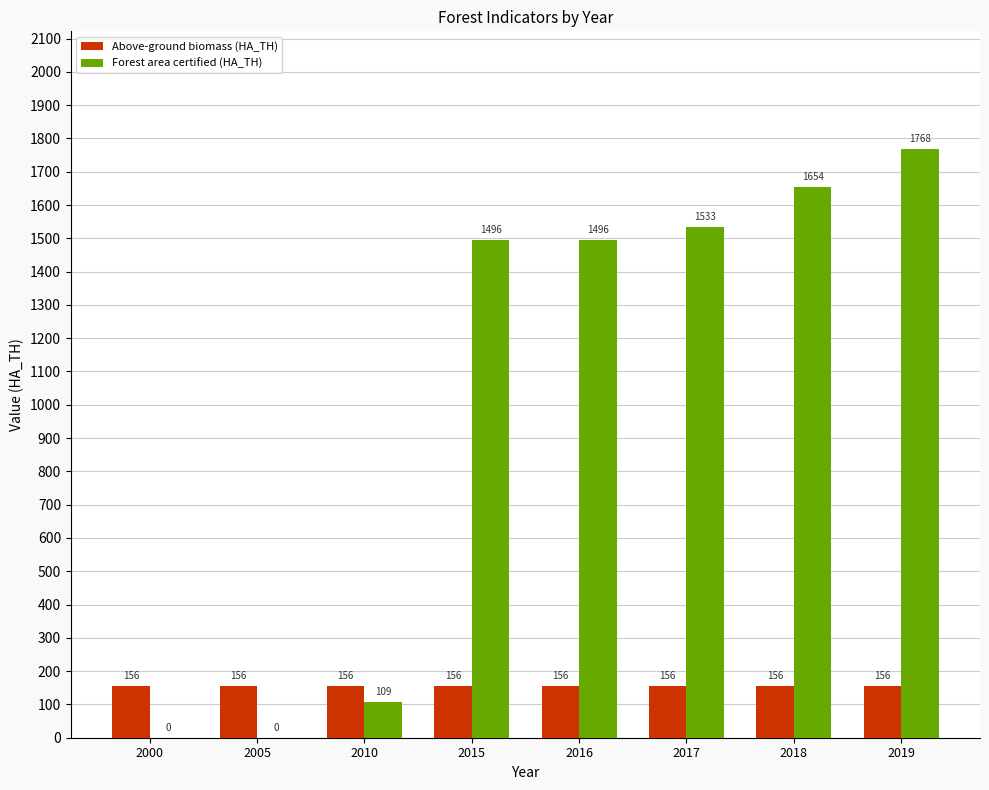

At which label does Forest area certified (HA_TH) reach its peak?

2019